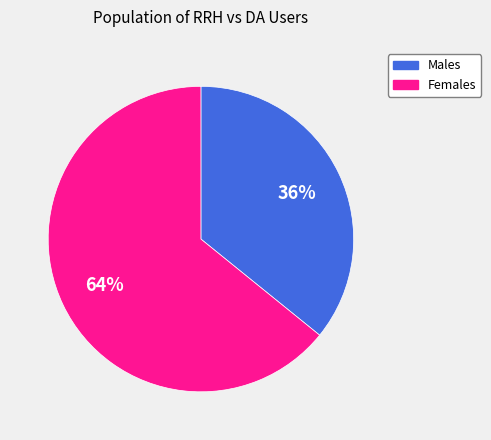

To the nearest percent, what is the difference between the largest and smallest slice percentages?

28%